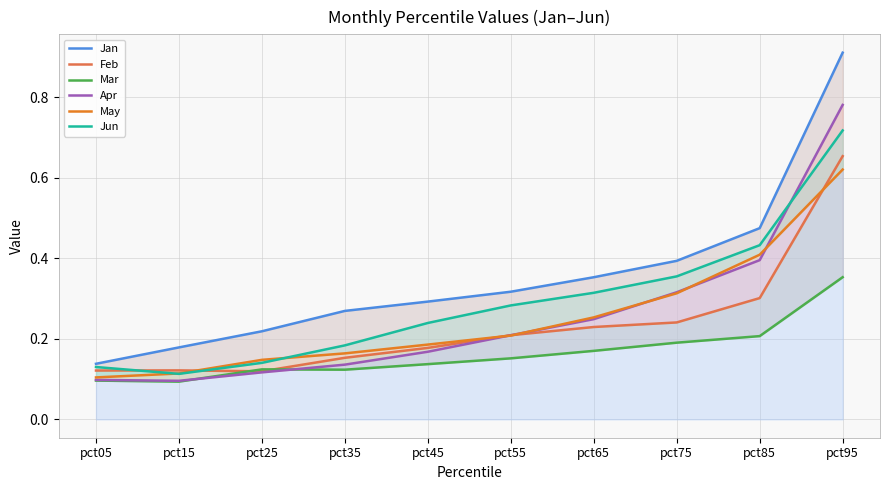

What is the total value across all series at pct35?

1.0